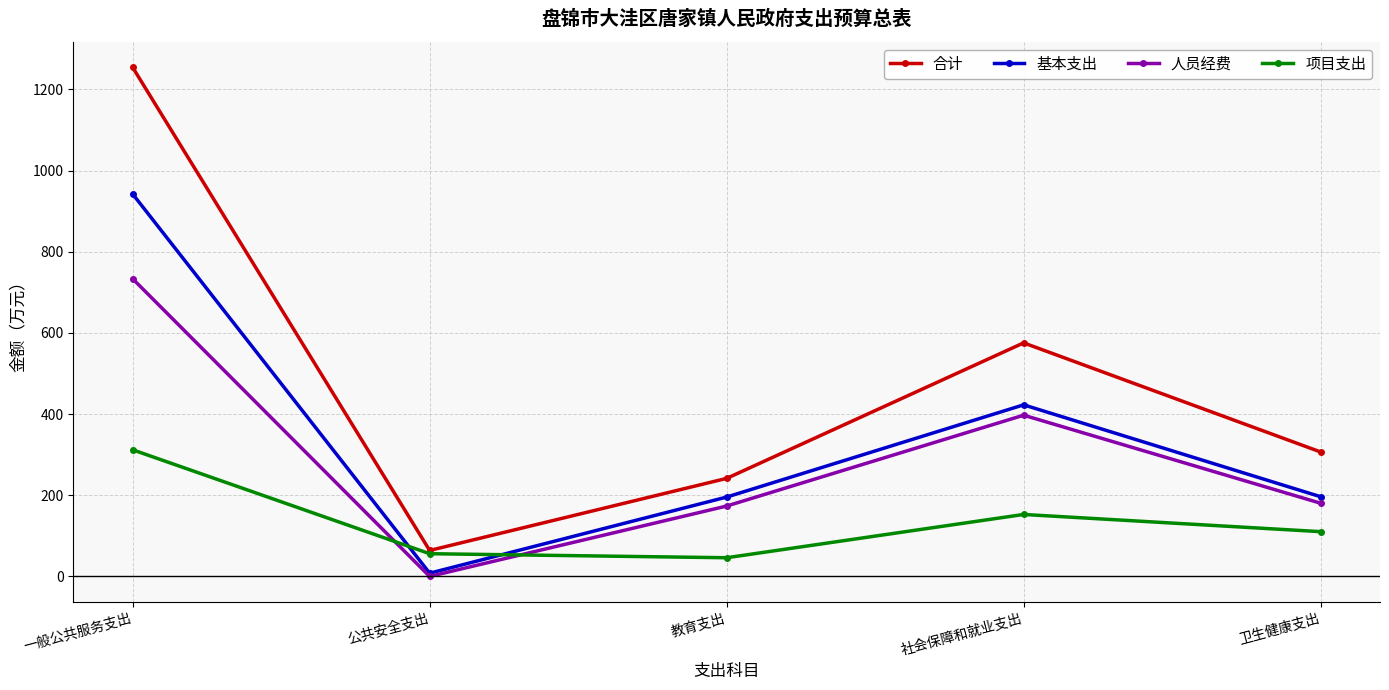

Rank the series by their average value, from lowest to highest.

项目支出, 人员经费, 基本支出, 合计